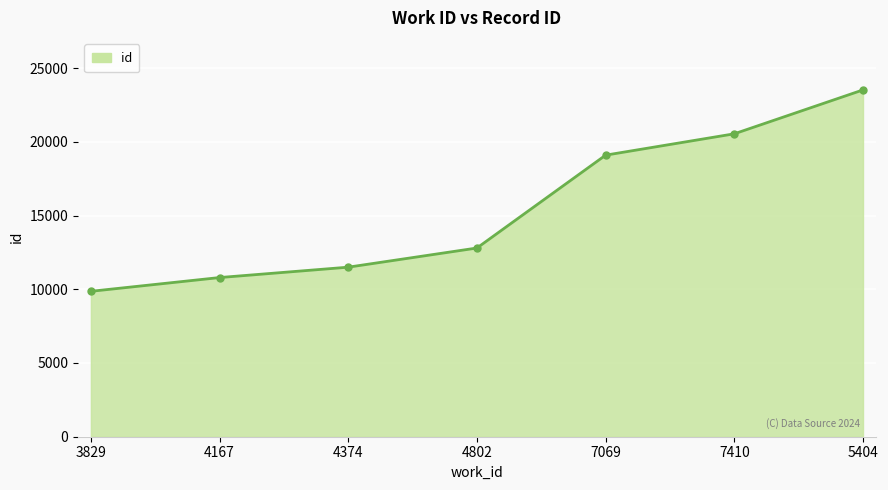

What is the difference between the second highest and second lowest values?

9748